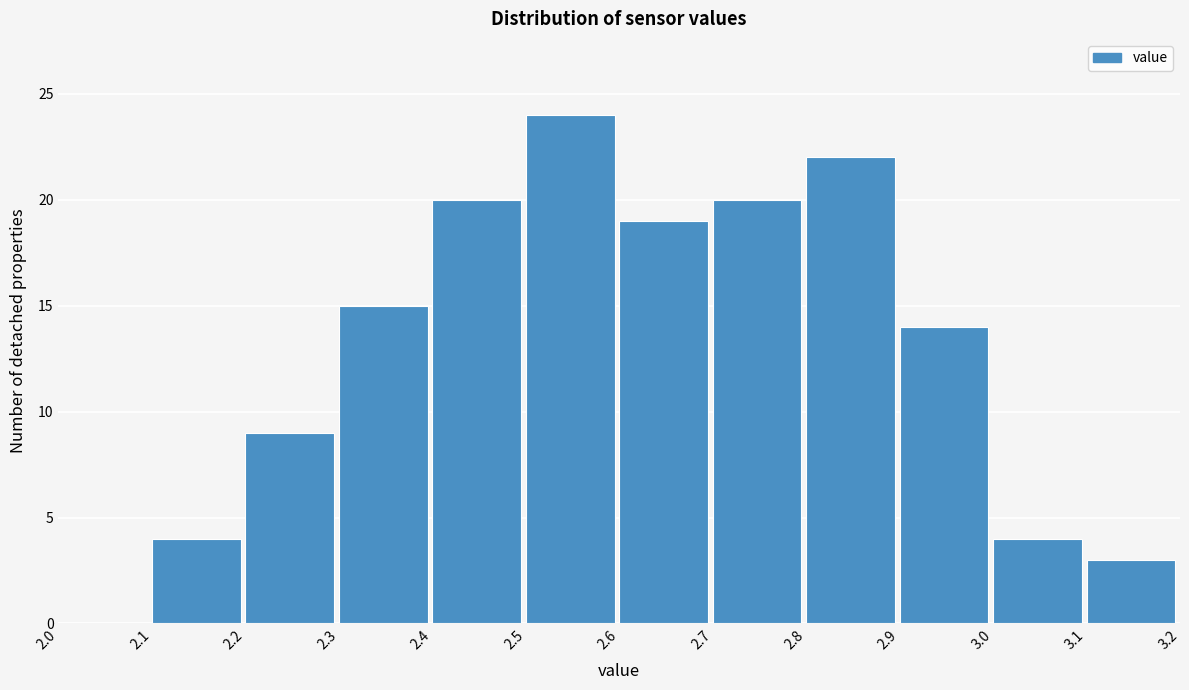

Reading left to right, list every bar in this chart as the range it spans on the x-axis followed by its height. The values are not printed on the chart, so give them approximately, as read against the axis.

2.0 to 2.1: 0
2.1 to 2.2: 4
2.2 to 2.3: 9
2.3 to 2.4: 15
2.4 to 2.5: 20
2.5 to 2.6: 24
2.6 to 2.7: 19
2.7 to 2.8: 20
2.8 to 2.9: 22
2.9 to 3.0: 14
3.0 to 3.1: 4
3.1 to 3.2: 3